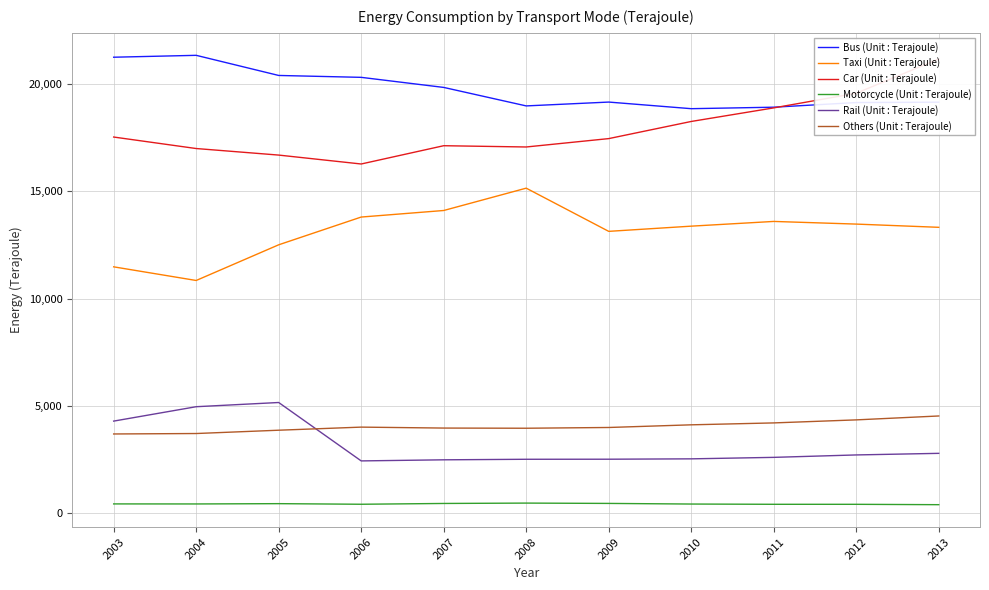

How many data points does each series have?

11